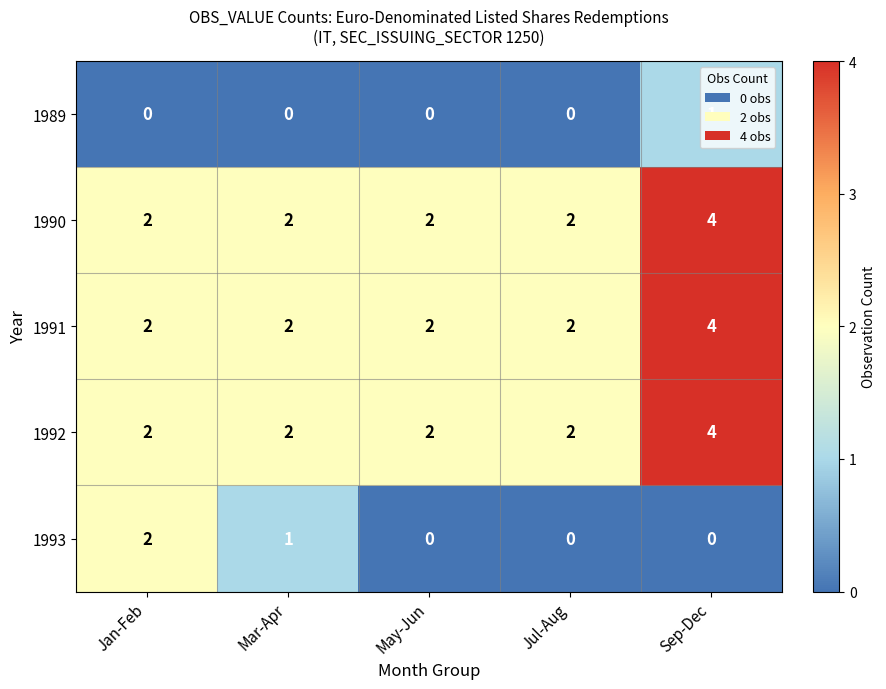

What is the sum of all 1991 values?

12